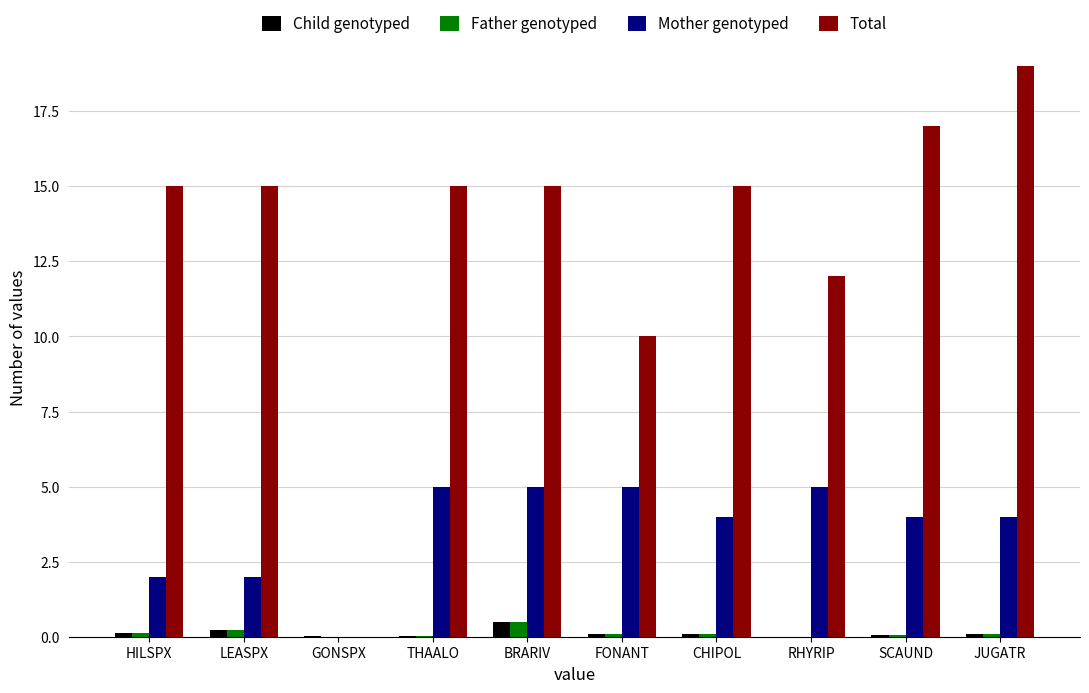

Between HILSPX and JUGATR, which series saw the biggest shift?

Total